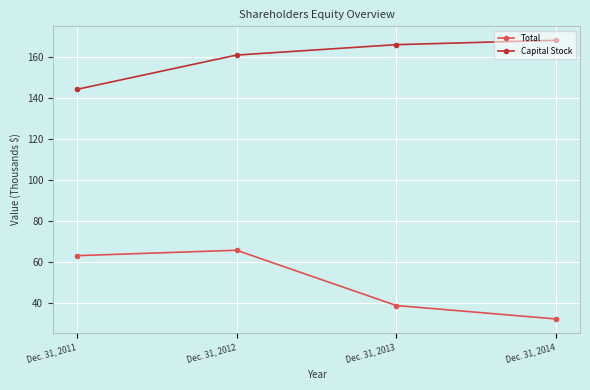

Where is Capital Stock nearest to the value 156?

Dec. 31, 2012